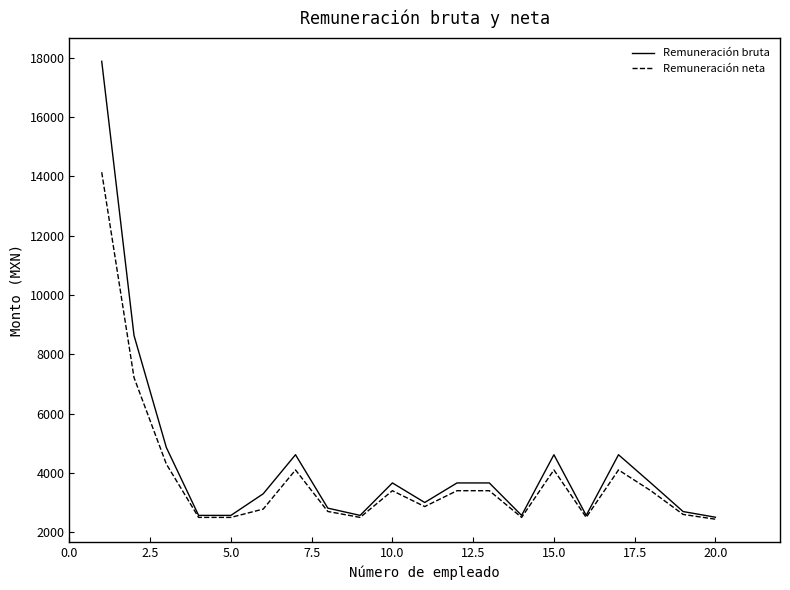

List the series in order of their peak value, highest first.

Remuneración bruta, Remuneración neta